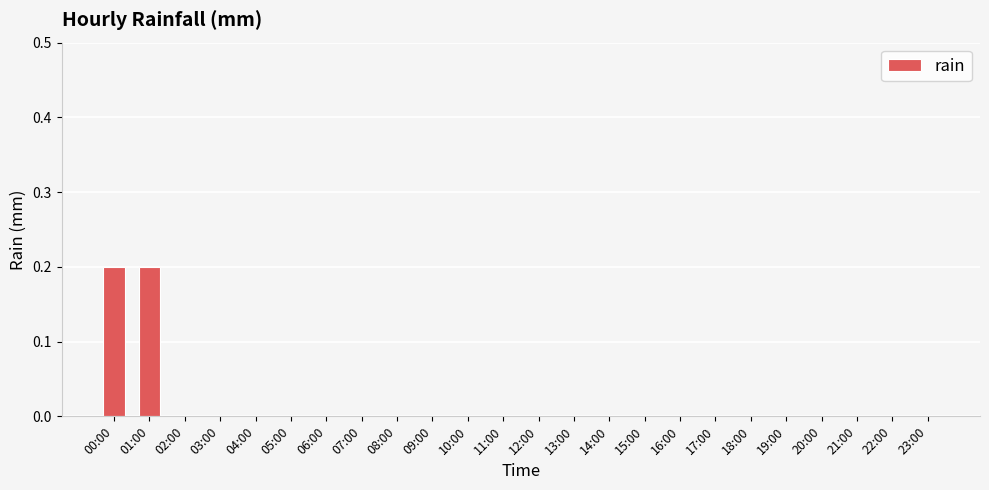

Reading right to left, what are all the values shown in this chart?

0.0	0.0	0.0	0.0	0.0	0.0	0.0	0.0	0.0	0.0	0.0	0.0	0.0	0.0	0.0	0.0	0.0	0.0	0.0	0.0	0.0	0.0	0.2	0.2